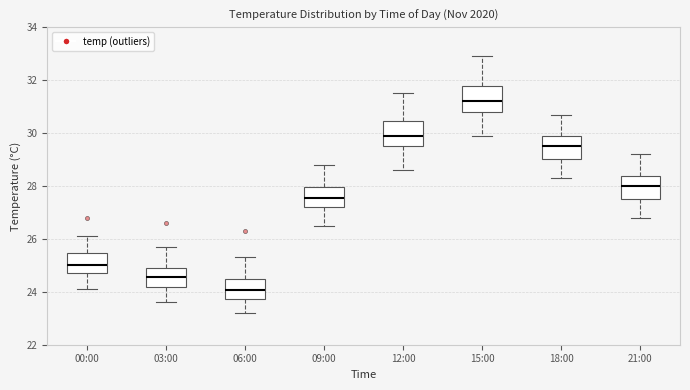

Reading left to right, transcribe this box plot: for each box, give where its median line is, the range the box spans, and where its two whiskers end, as read against the y-axis. The values are not printed on the chart, so give them approximately, as read against the axis.

00:00: median 25.0, box 24.8 to 25.4, whiskers 24.2 to 26.2
03:00: median 24.6, box 24.2 to 25.0, whiskers 23.6 to 25.8
06:00: median 24.0, box 23.8 to 24.4, whiskers 23.2 to 25.4
09:00: median 27.6, box 27.2 to 28.0, whiskers 26.6 to 28.8
12:00: median 30.0, box 29.6 to 30.4, whiskers 28.6 to 31.6
15:00: median 31.2, box 30.8 to 31.8, whiskers 30.0 to 33.0
18:00: median 29.6, box 29.0 to 29.8, whiskers 28.4 to 30.8
21:00: median 28.0, box 27.6 to 28.4, whiskers 26.8 to 29.2